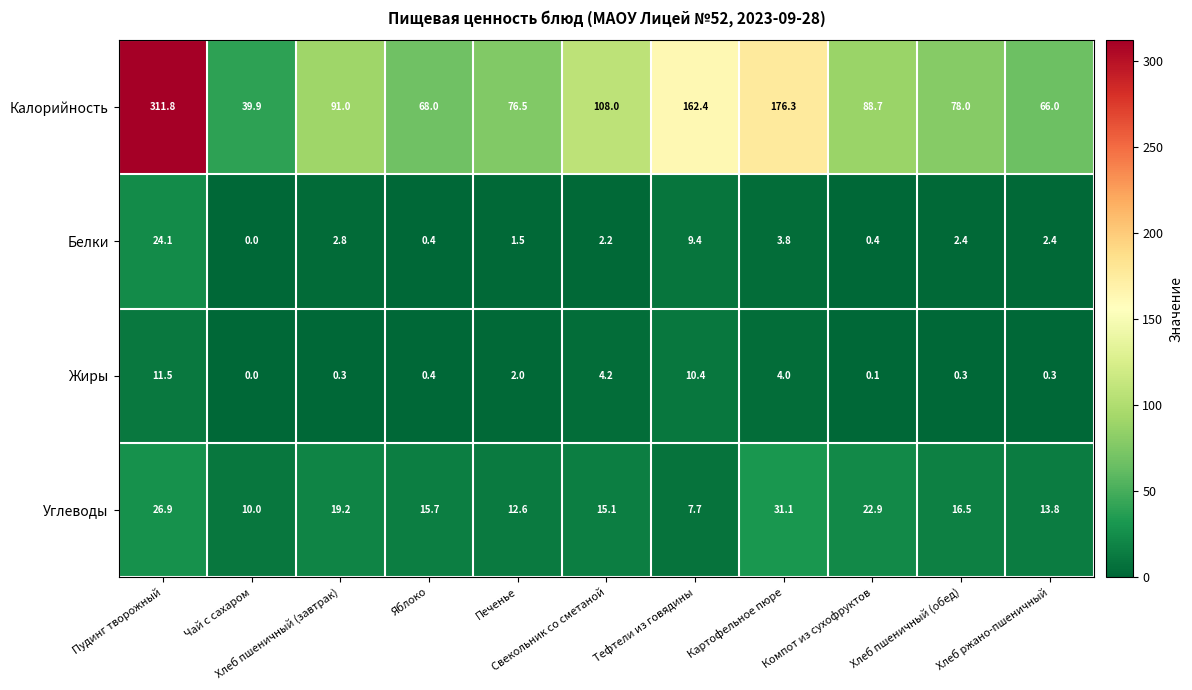

At how many categories does at least one series exceed 145?

3